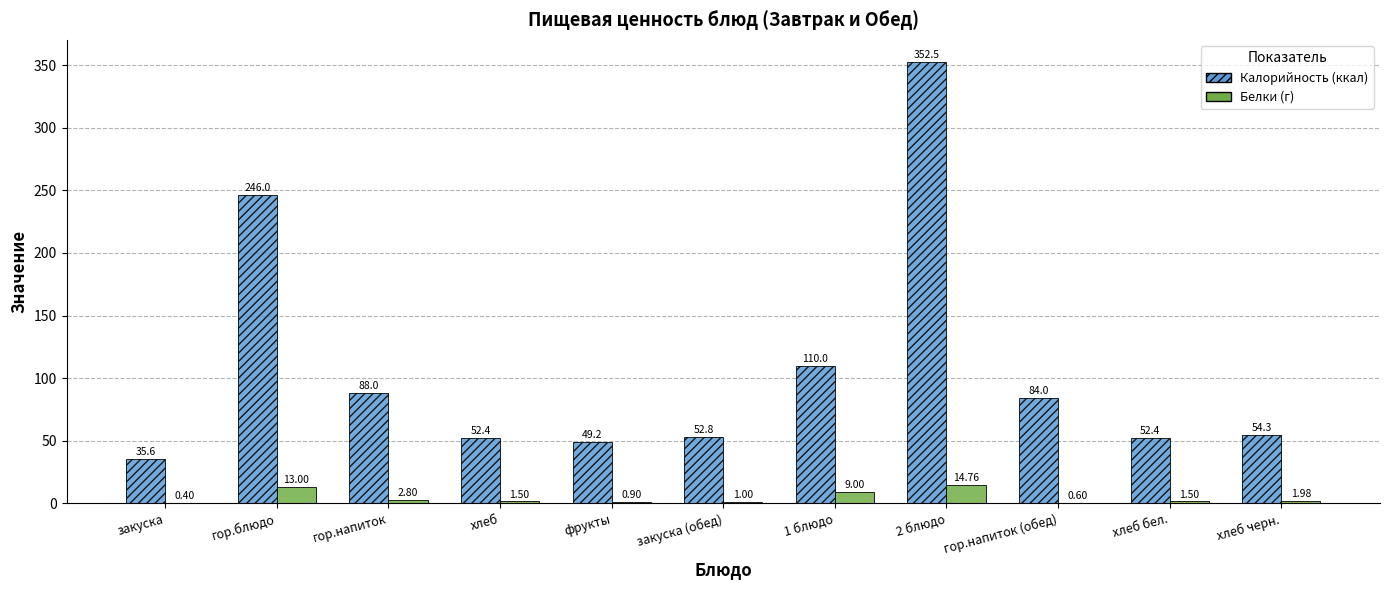

At which category is the sum across all series the highest?

2 блюдо